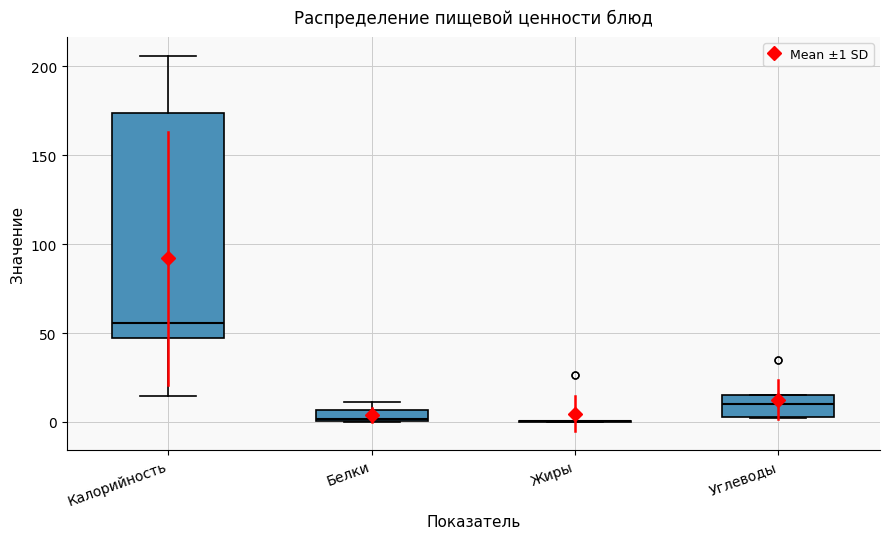

Comparing the boxes themselves (not the whiskers), which one is the tallest?

Калорийность